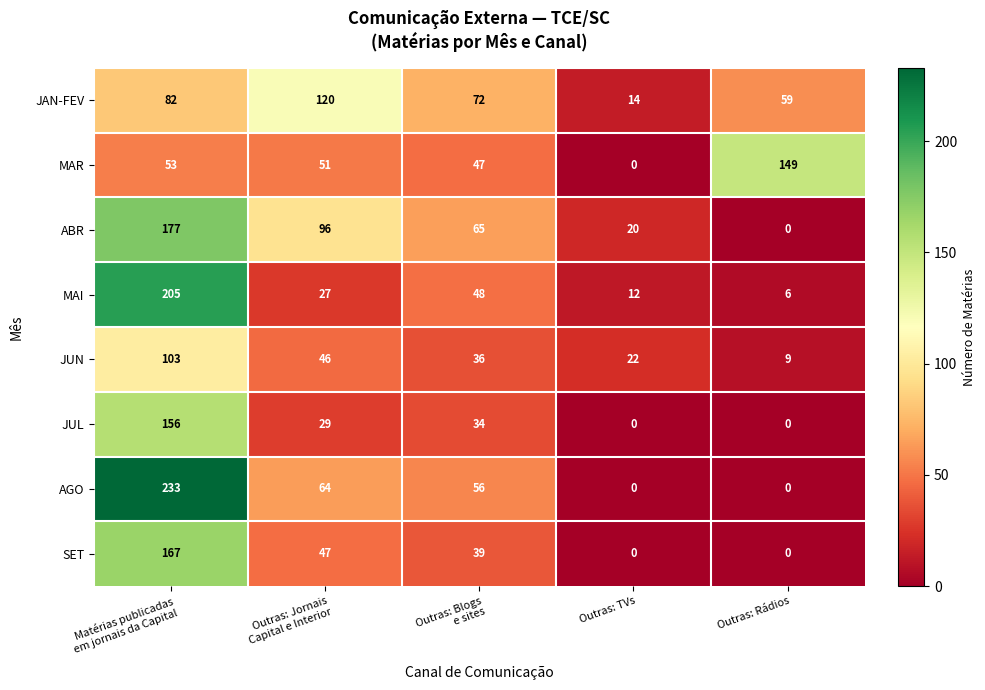

What is the average value of the JUN series?

43